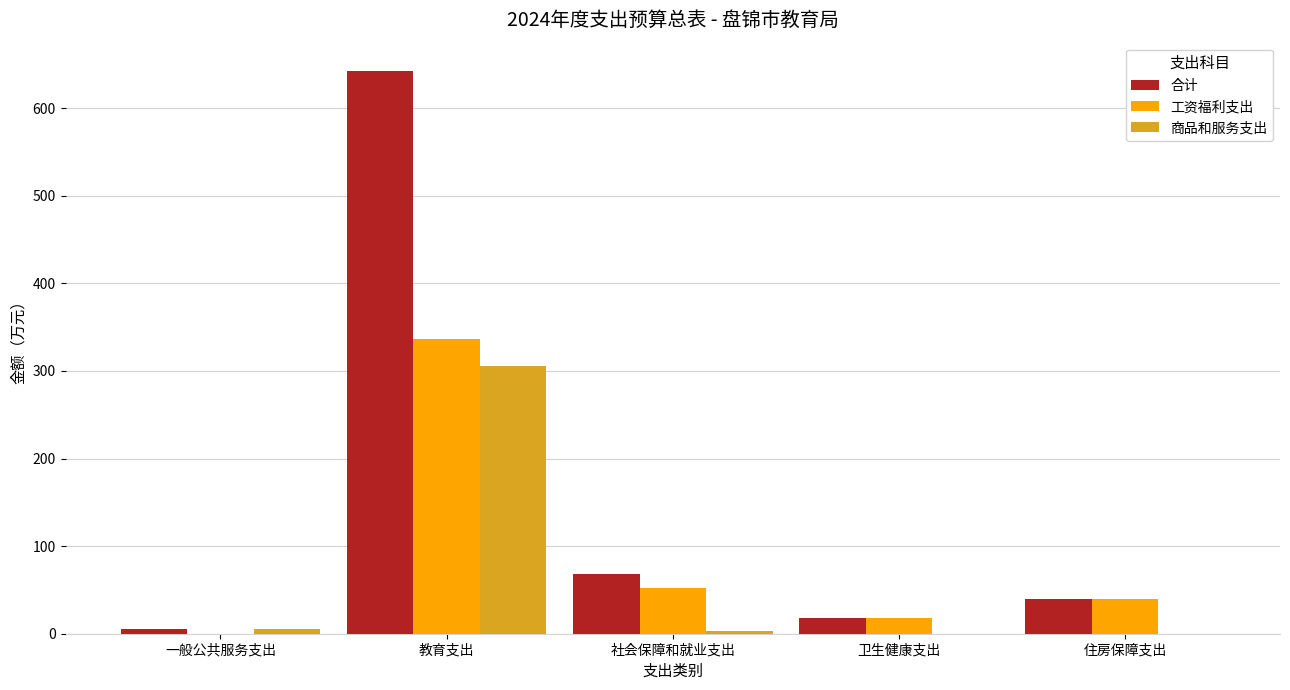

Between 教育支出 and 住房保障支出, which series saw the biggest shift?

合计